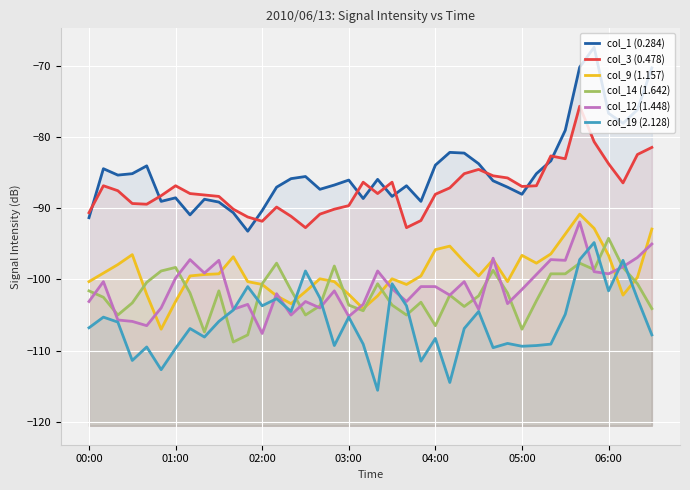

How many series are shown in this chart?

6